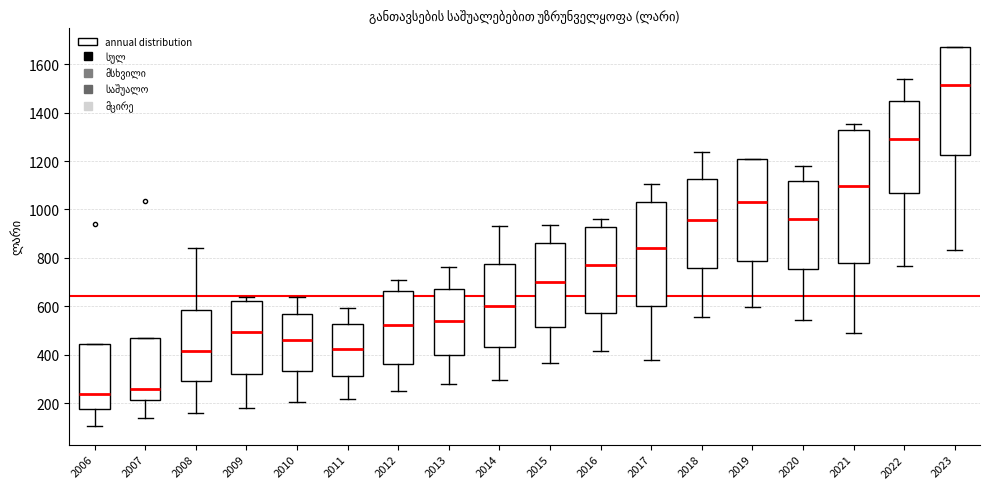

Where does the lower whisker of the box at x = 2020 end on the y-axis? The values are not printed on the chart, so give them approximately, as read against the axis.

540